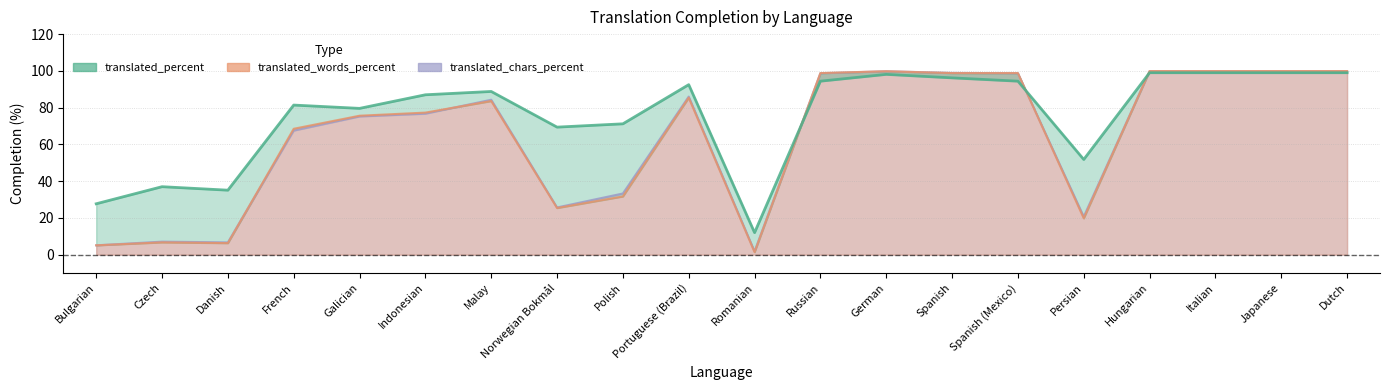

In translated_chars_percent, how many points are higher than both neighbors (excluding endpoints)?

4